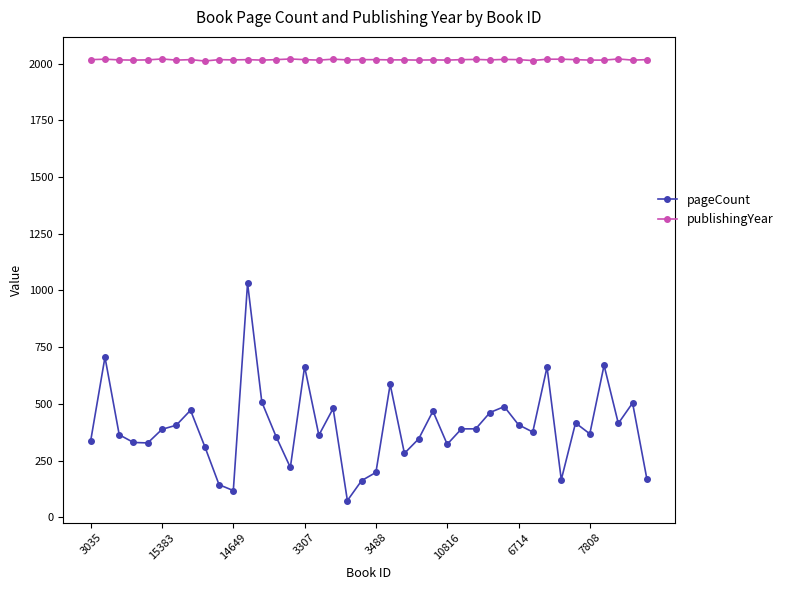

How many data points in publishingYear are less than 2017?

19